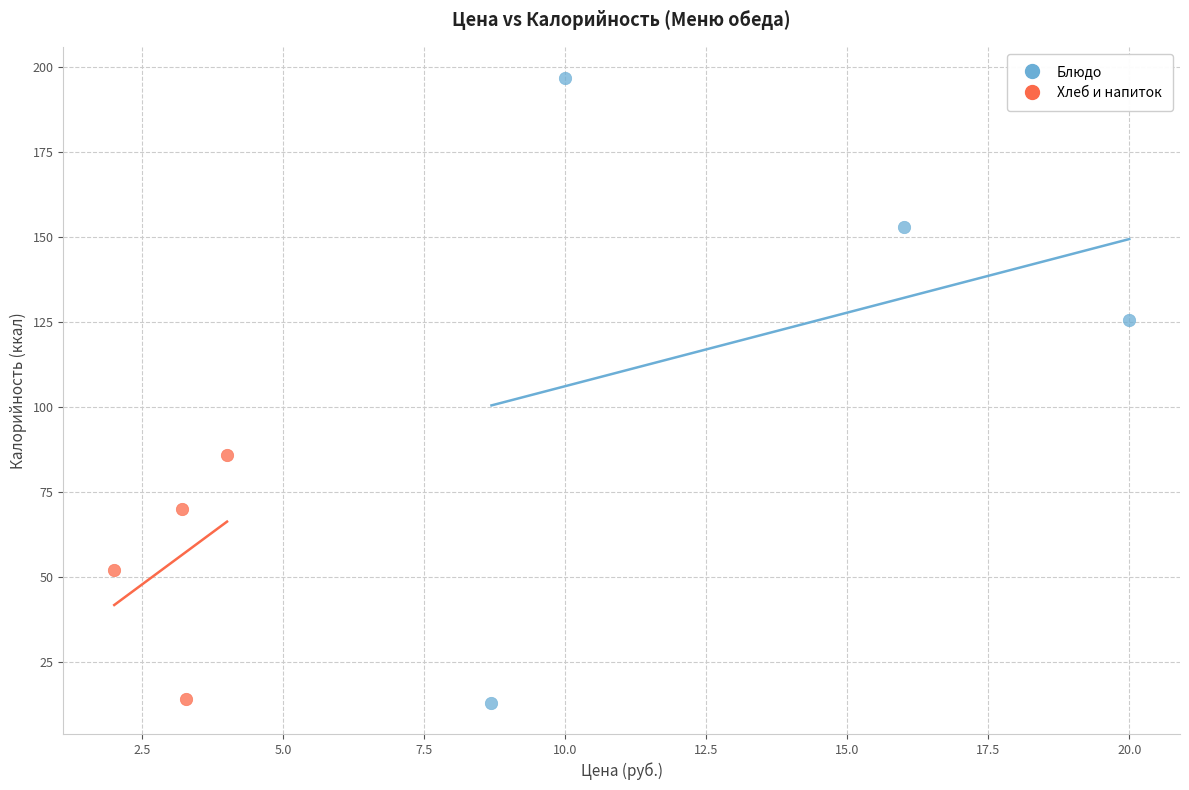

Which series has the largest Y range (max minus min)?

Блюдо